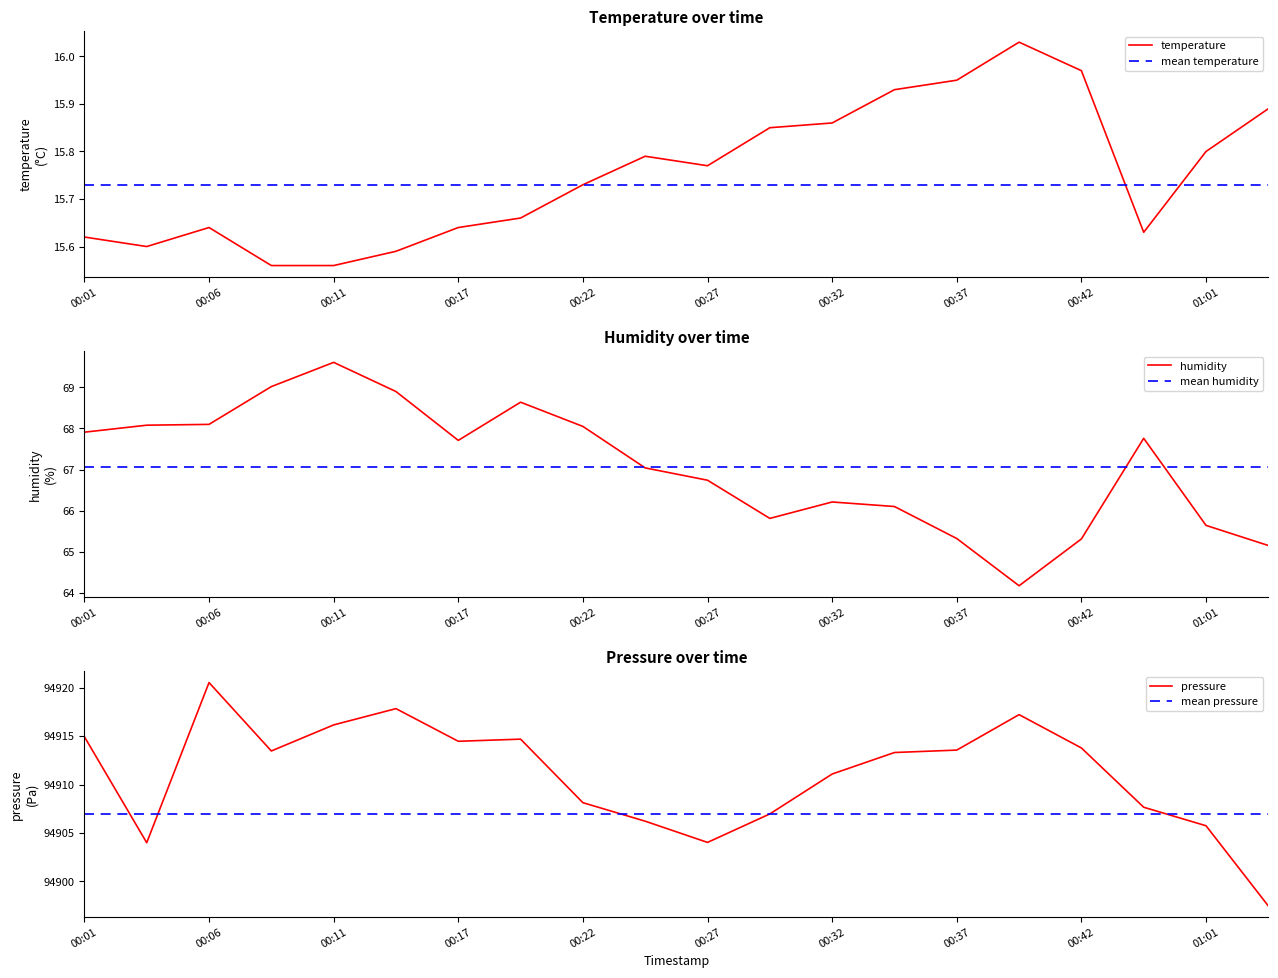

True or false: pressure and temperature intersect in this chart.

False